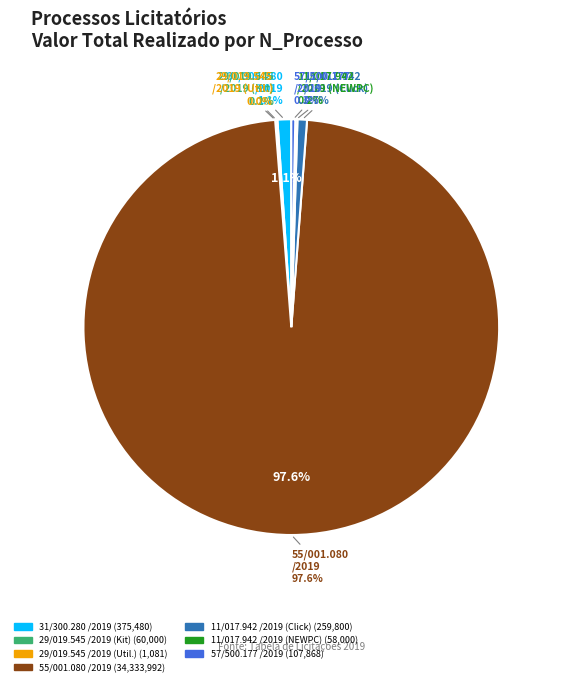

Is it true that 26/57/500.177/2019 is 20% of the pie?

False